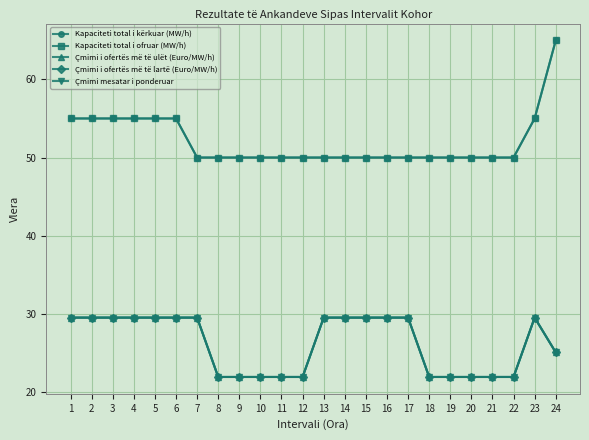

Does the chart have visible grid lines?

Yes